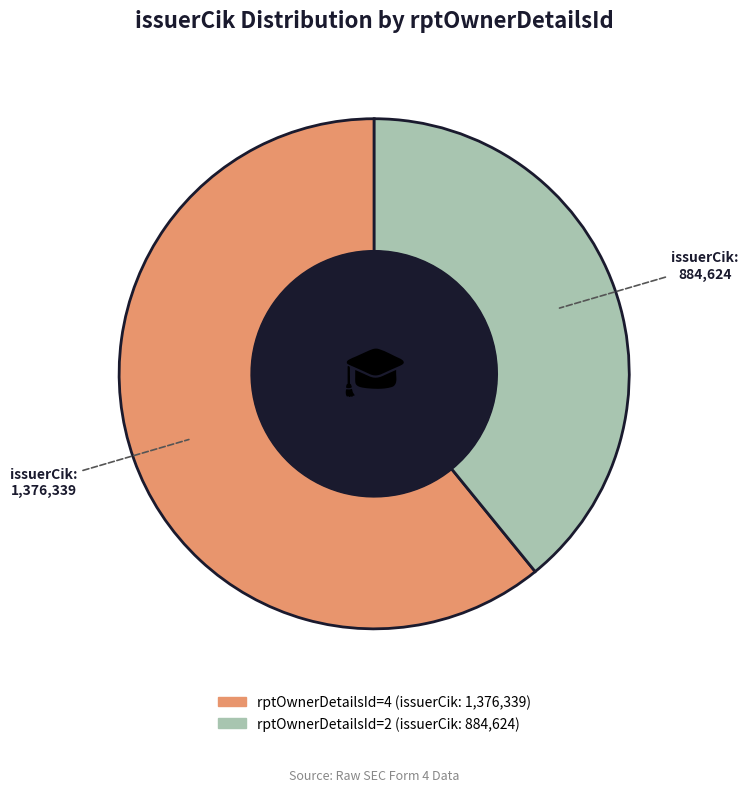

Is there a majority slice in this chart?

Yes